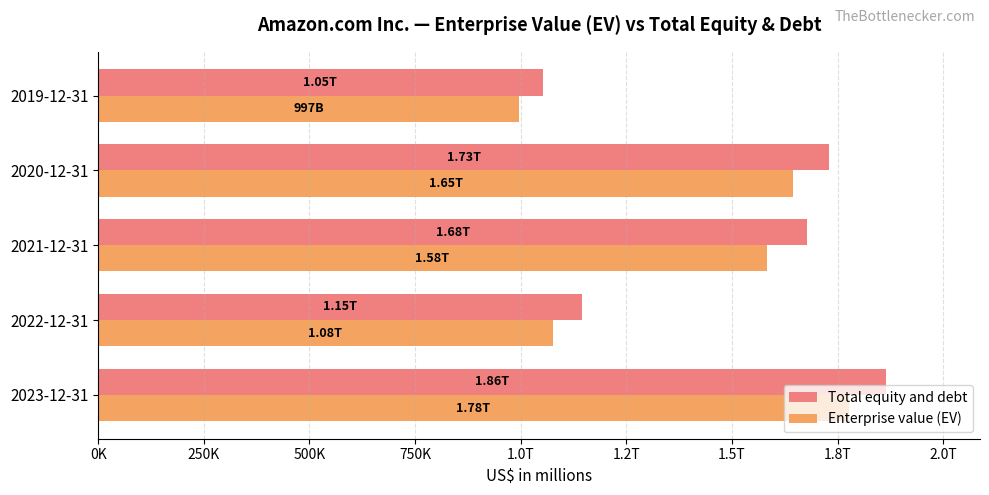

What position from the left is 2021-12-31?

3